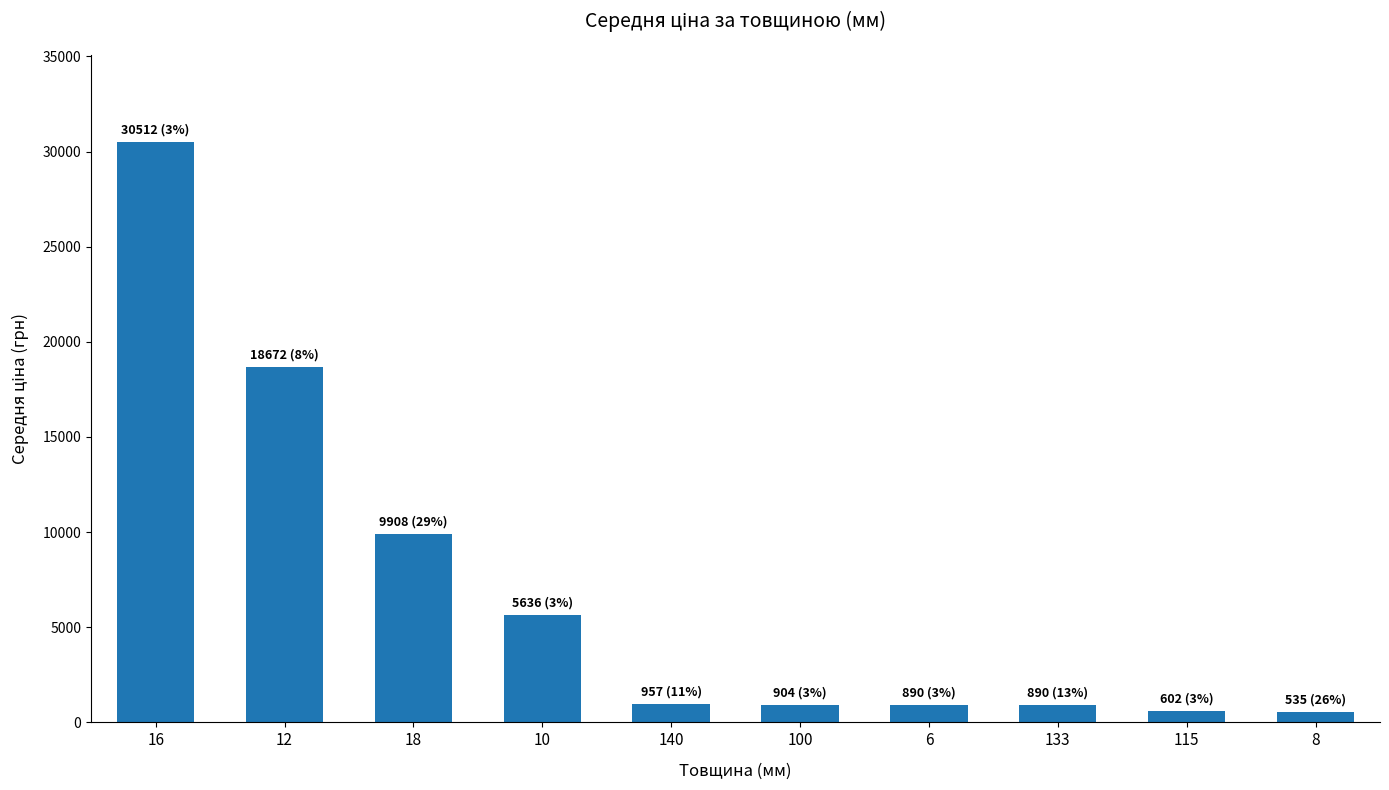

What is the average value?

6950.7